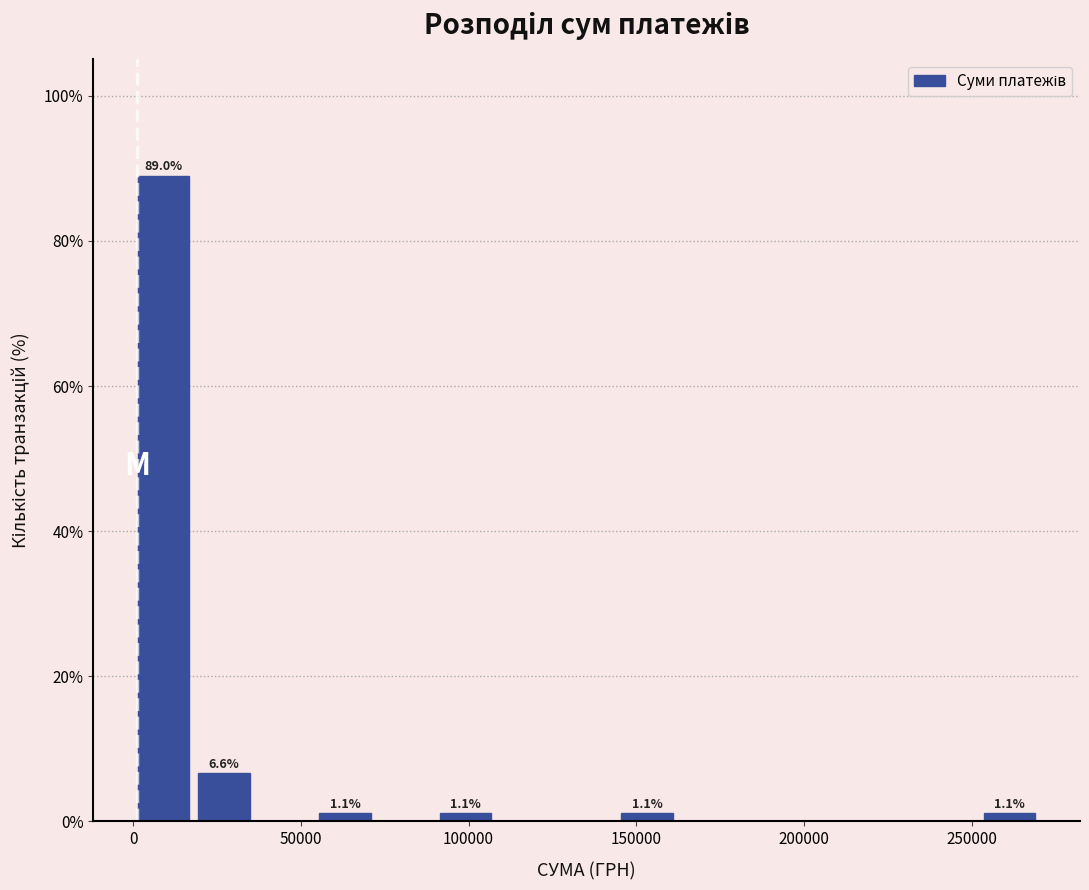

Read against the x-axis, roughly where is the centre of the tallest bar?

10000